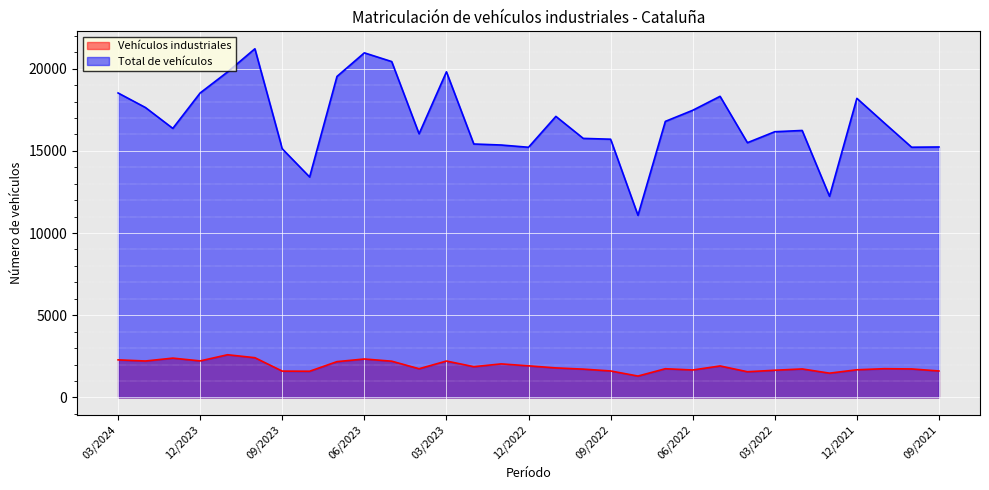

What is the greatest value displayed?

21211